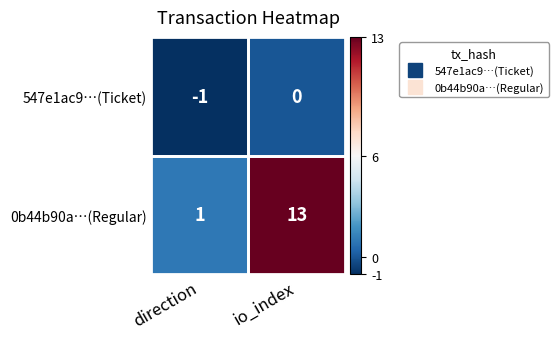

What is the sum of the 0b44b90a…(Regular) values at direction and io_index?

14